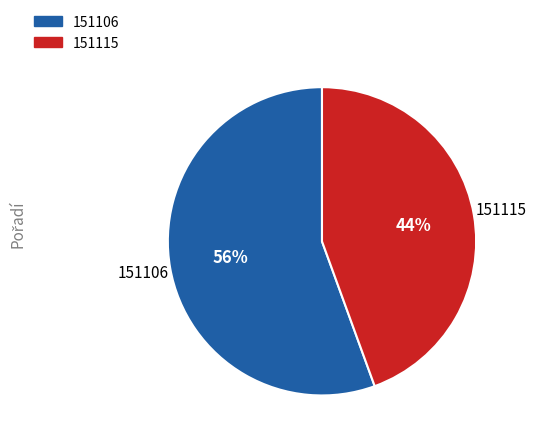

True or false: 151115 accounts for 57% of the total.

False